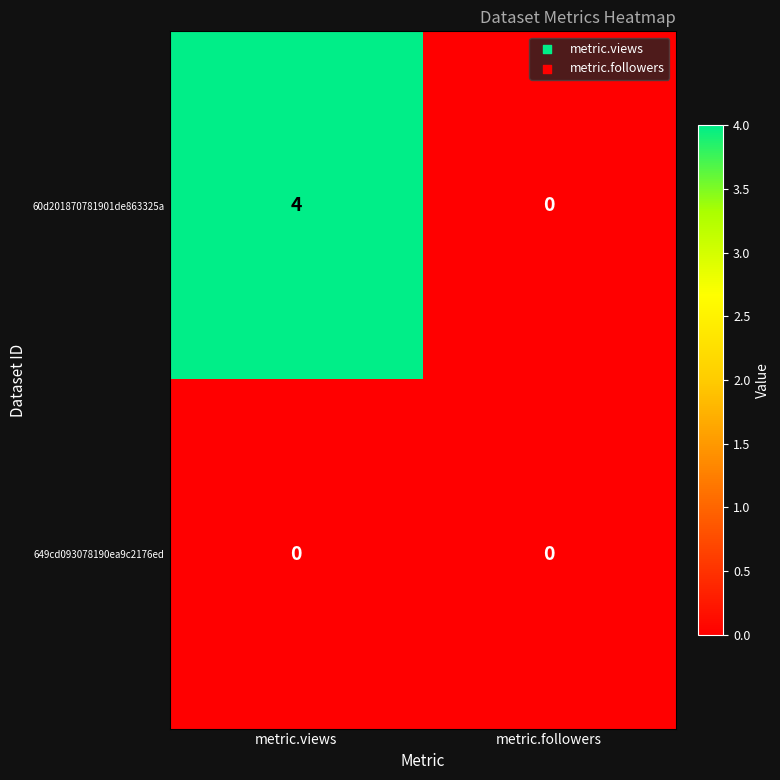

What is the total value across all series at metric.views?

4